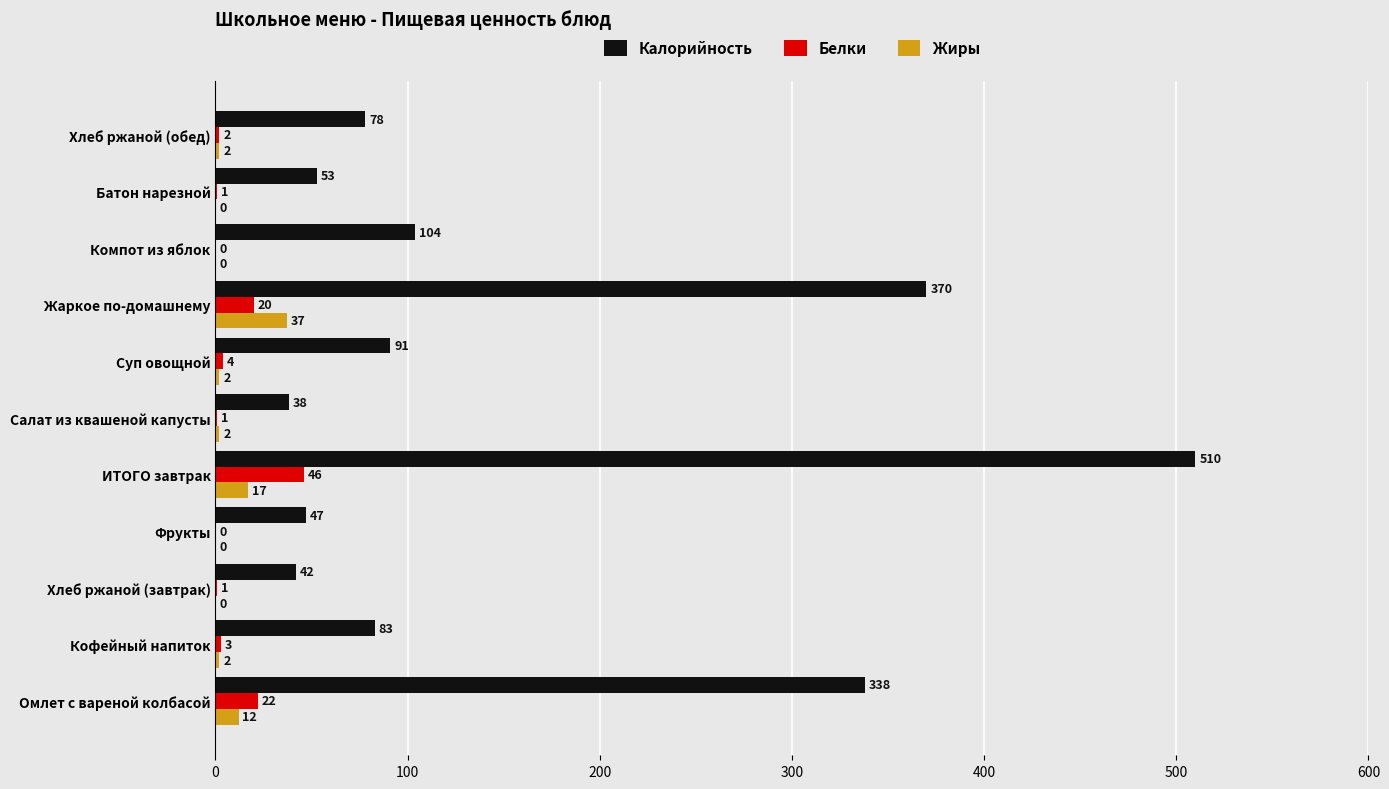

At which category is the sum across all series the highest?

ИТОГО завтрак